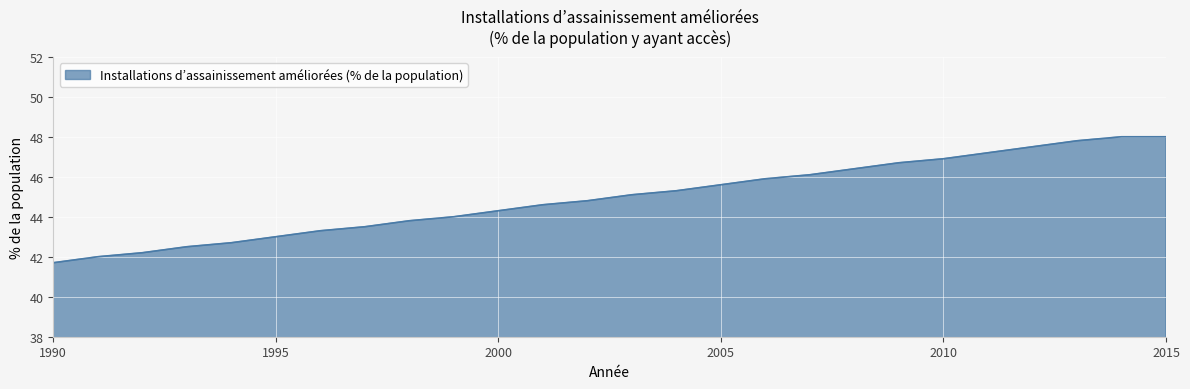

What is the sum of all values?

1168.9